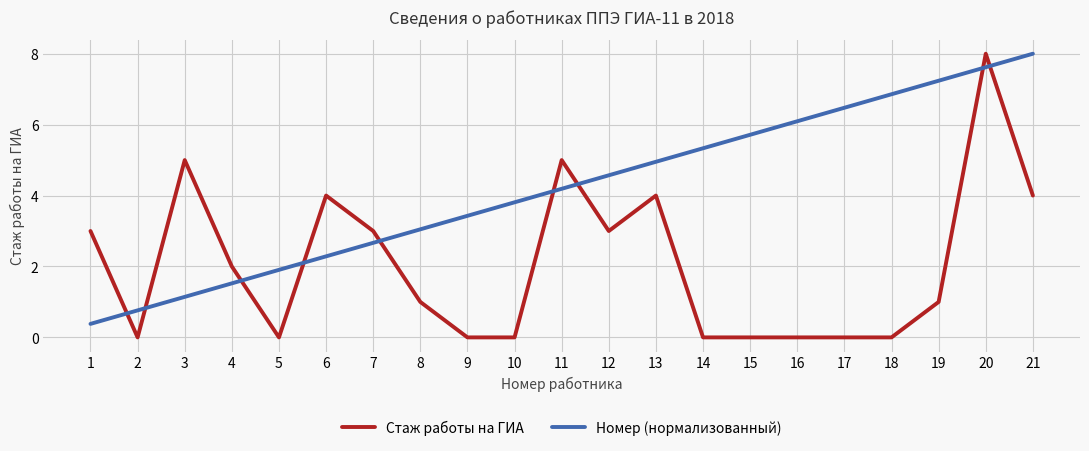

What is the difference between the Стаж работы на ГИА values at 16 and 8?

1.0